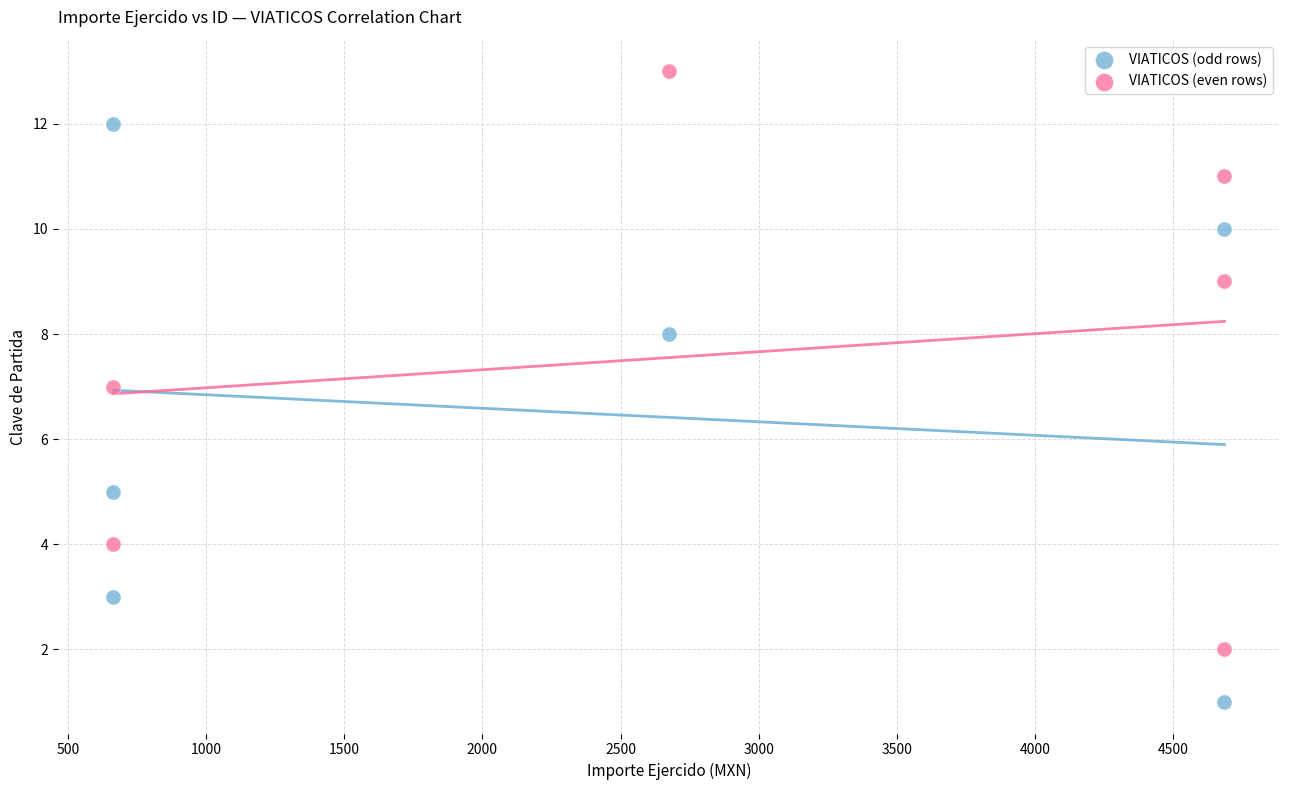

Which series contains the highest Y value?

VIATICOS (even rows)